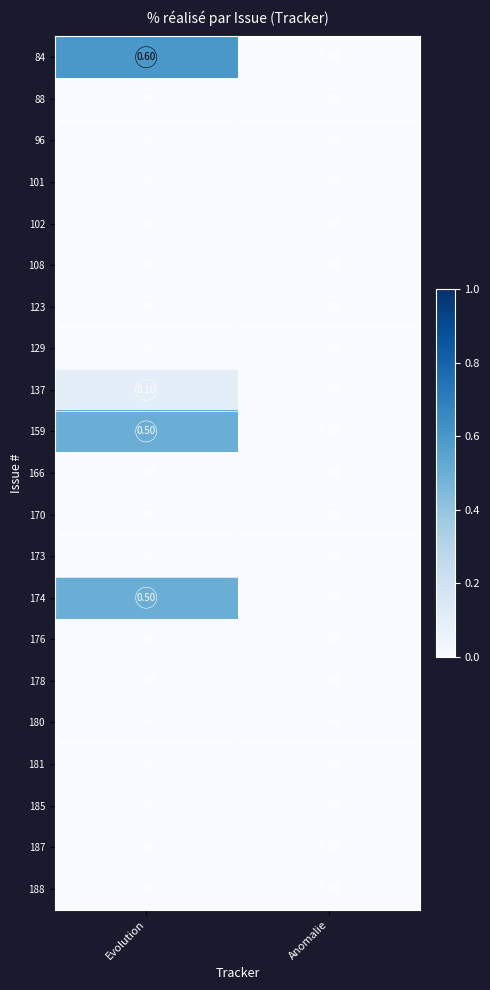

Between Evolution and Anomalie, which series saw the biggest shift?

84